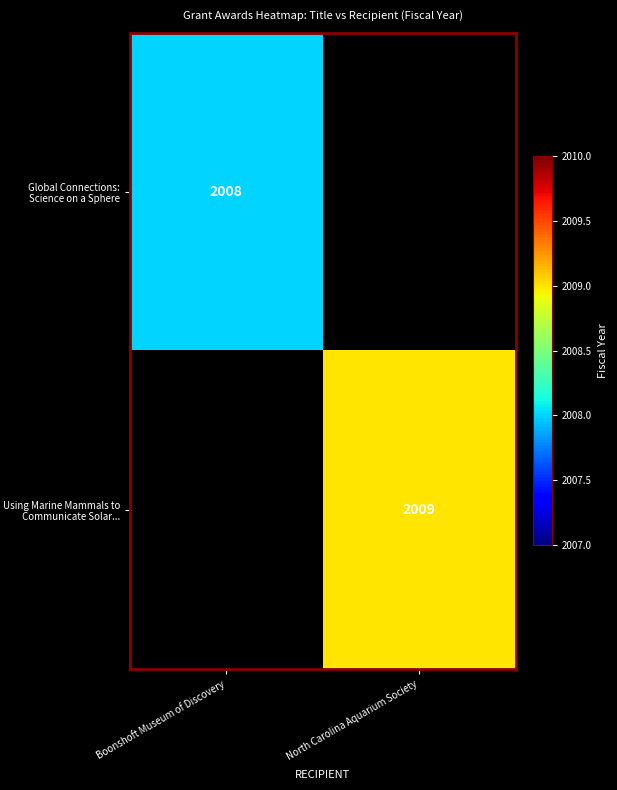

At how many categories does at least one series exceed 2008?

1